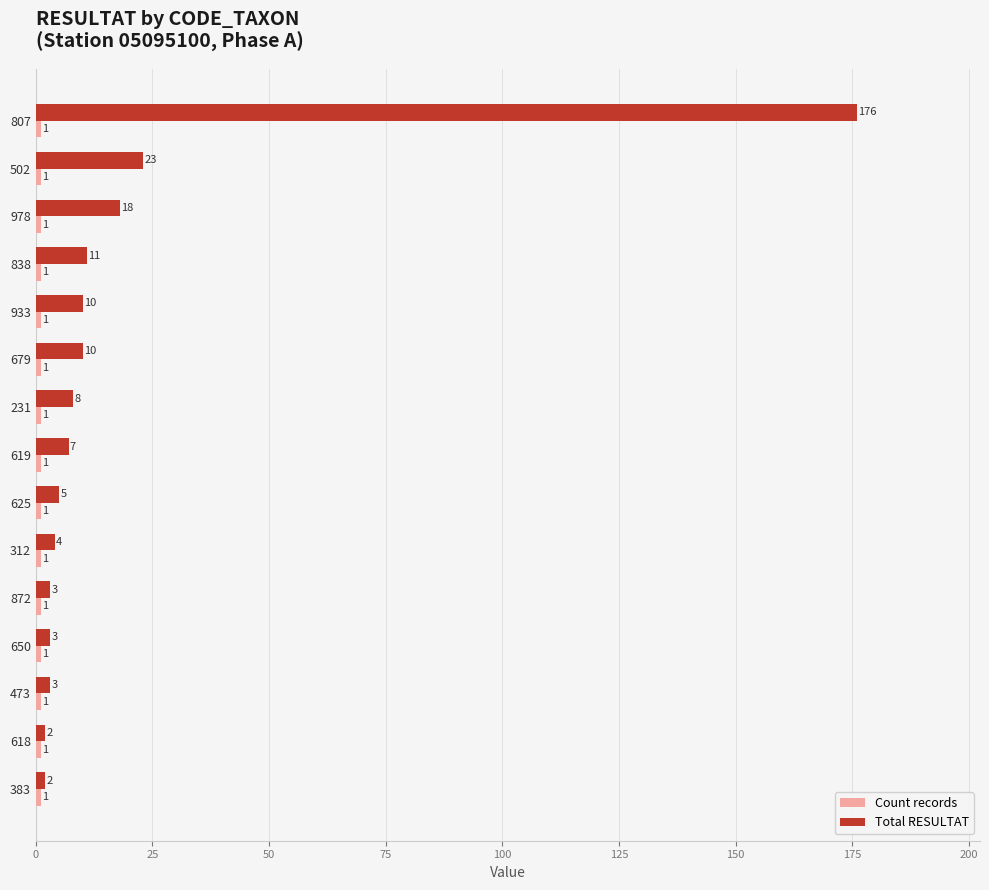

Which series has the largest range (max minus min)?

Total RESULTAT